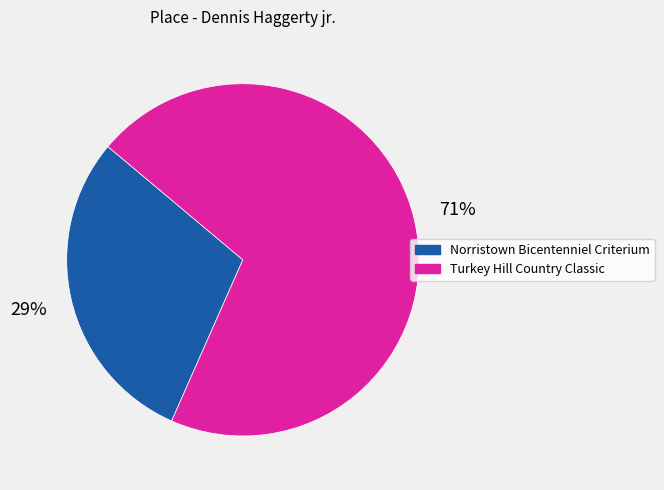

Is the sum of Norristown Bicentenniel Criterium and Turkey Hill Country Classic greater than half?

Yes